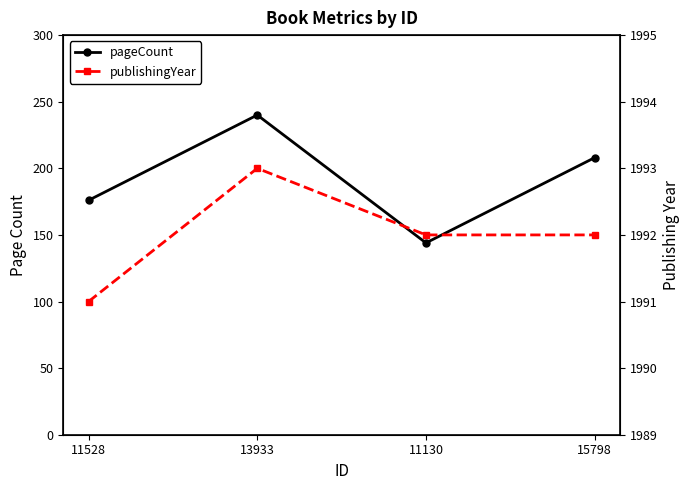

Rank the series at 13933 from highest to lowest value.

publishingYear, pageCount